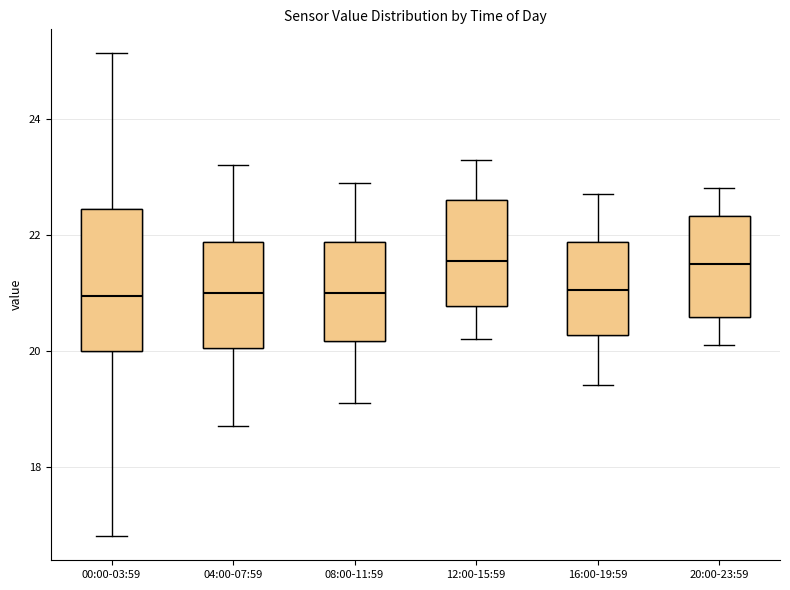

Where does the upper whisker of the box for 16:00-19:59 end on the y-axis? The values are not printed on the chart, so give them approximately, as read against the axis.

22.8